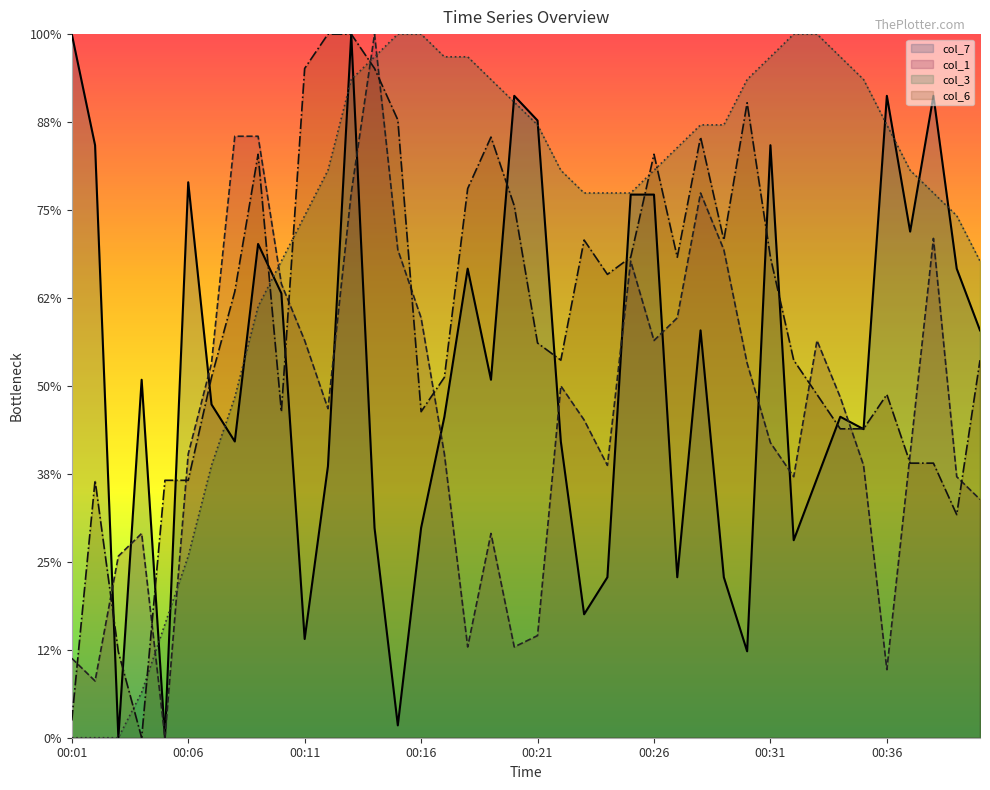

List the labels in order of col_7 value, largest first.

00:01, 00:13, 00:20, 00:36, 00:38, 00:21, 00:02, 00:31, 00:06, 00:25, 00:26, 00:37, 00:09, 00:18, 00:39, 00:10, 00:28, 00:40, 00:04, 00:19, 00:07, 00:17, 00:34, 00:35, 00:08, 00:22, 00:12, 00:33, 00:14, 00:16, 00:32, 00:24, 00:27, 00:29, 00:23, 00:11, 00:30, 00:15, 00:03, 00:05